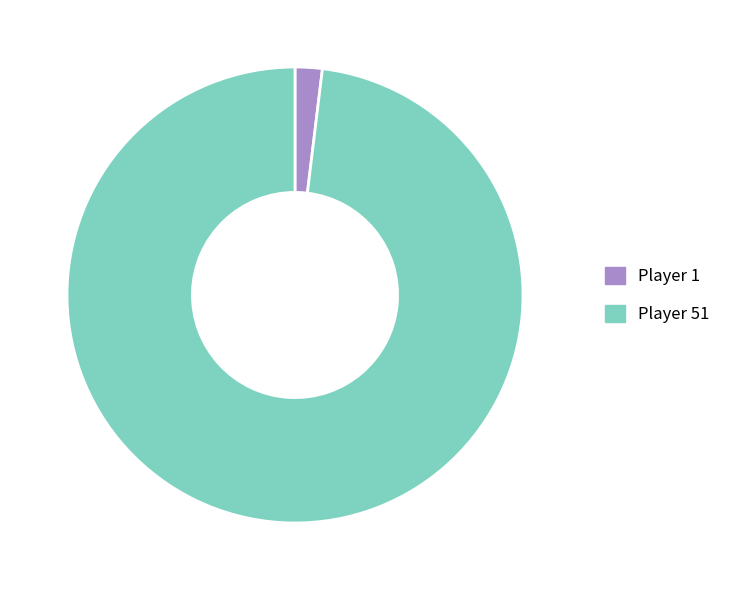

Which category has the biggest portion of the pie?

Player 51